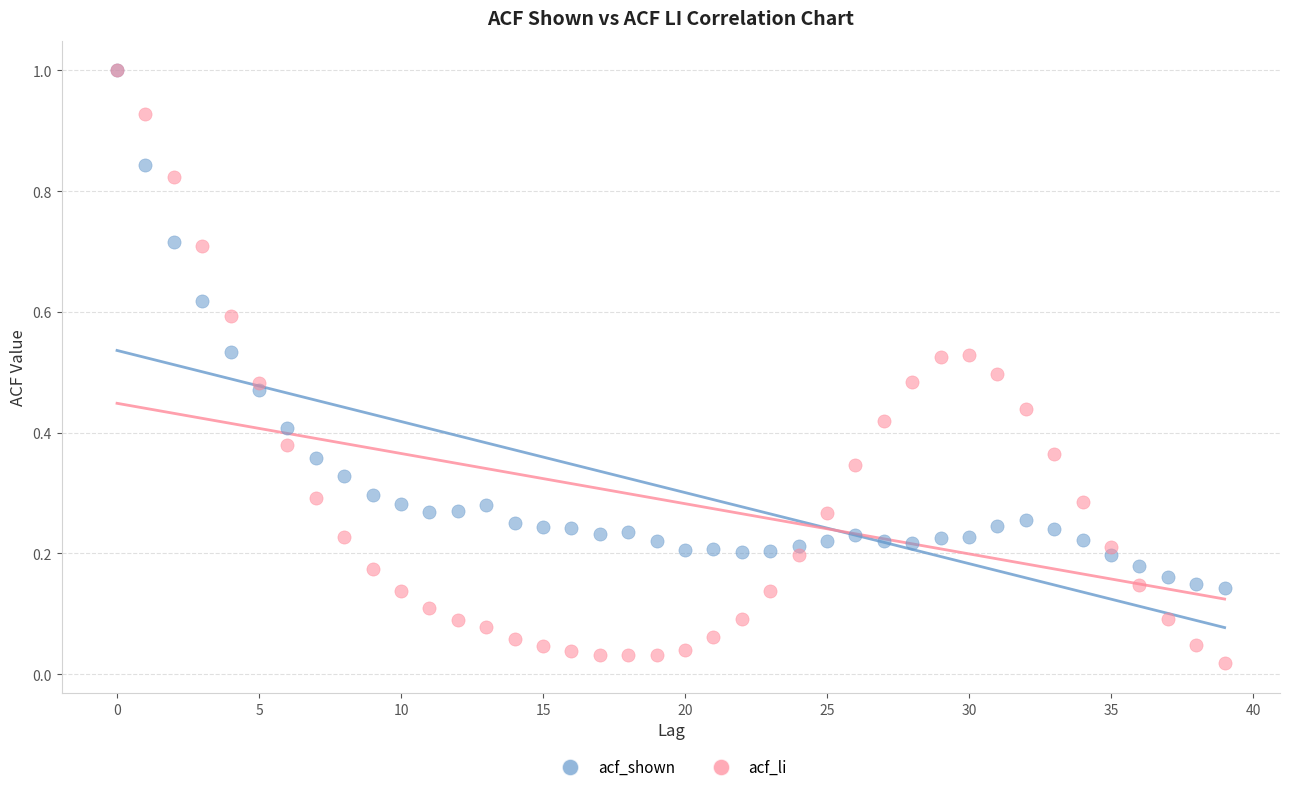

What are all the series names shown in the legend?

acf_shown, acf_li